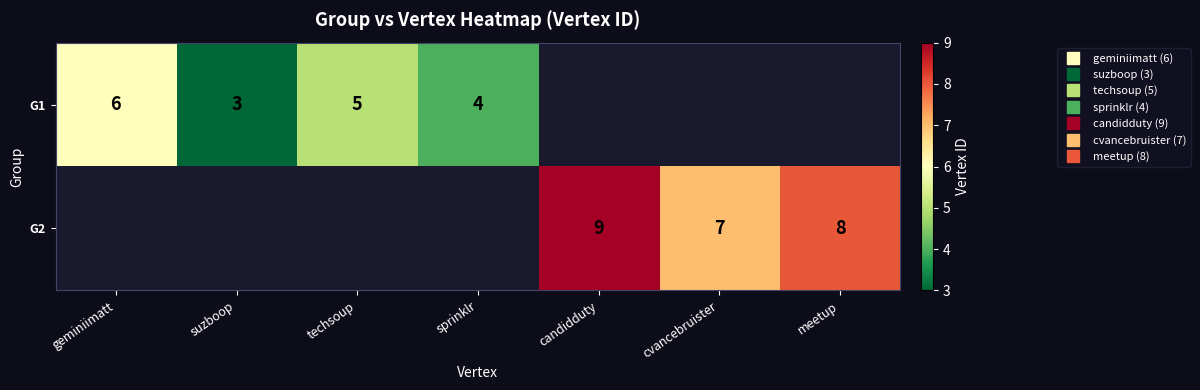

What is the smallest value displayed?

3.0